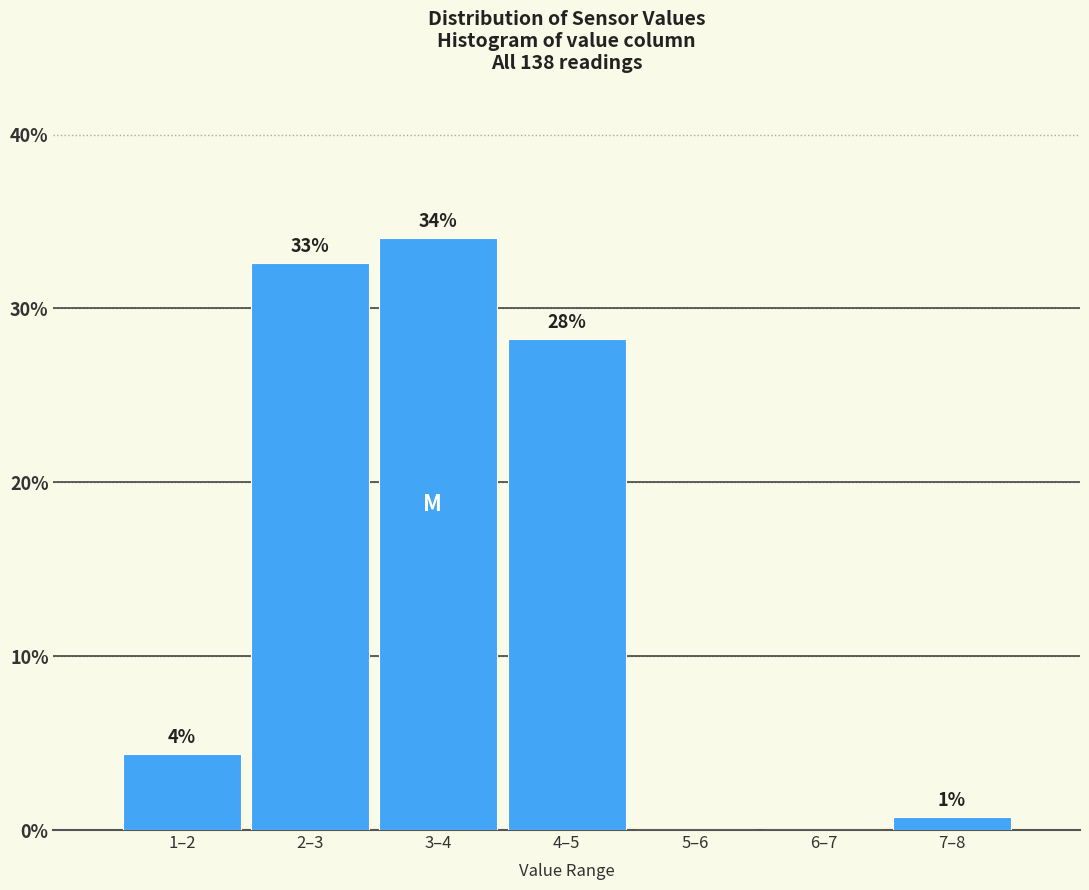

Are the bars horizontal?

No